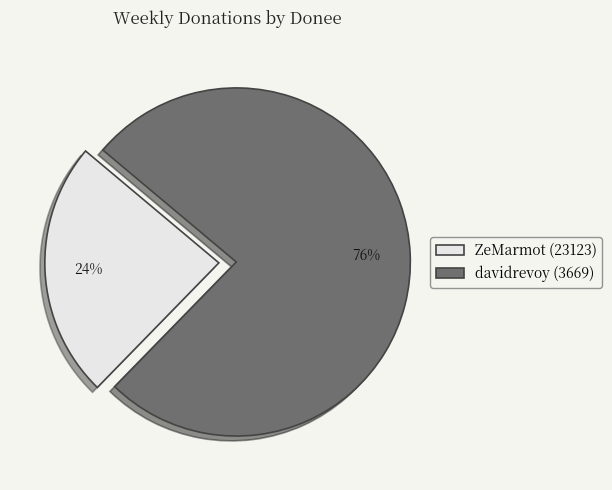

To the nearest percent, what portion does ZeMarmot (23123) represent?

24%